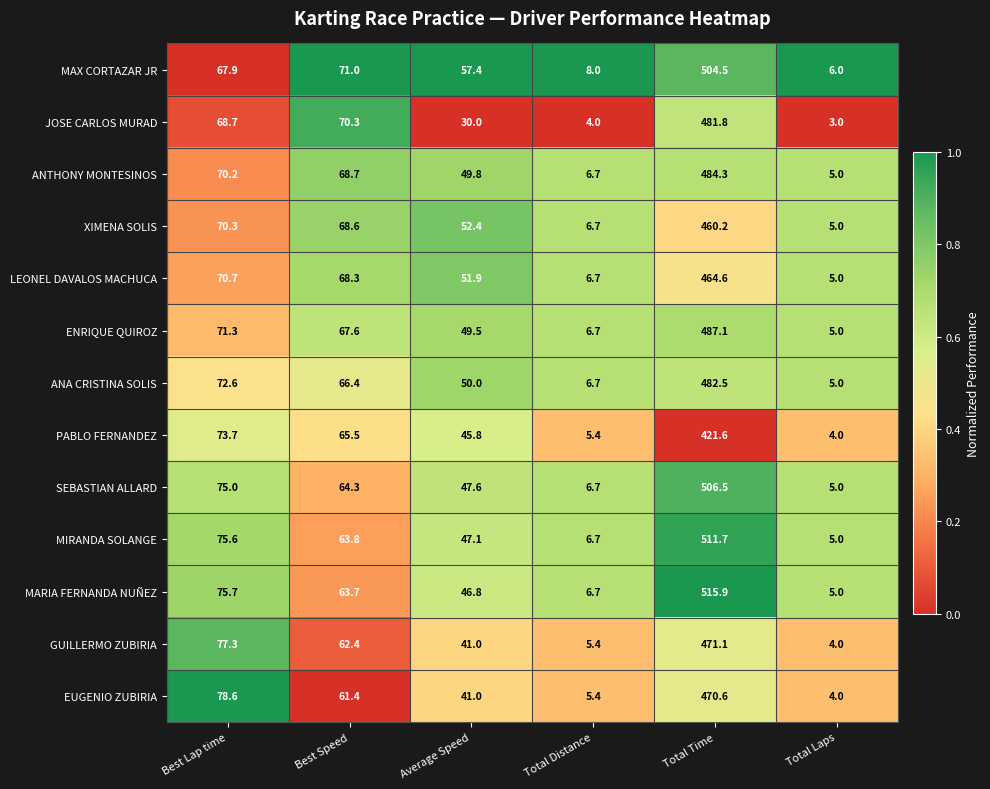

The EUGENIO ZUBIRIA series shows 61.4 at Best Speed. True or false?

True